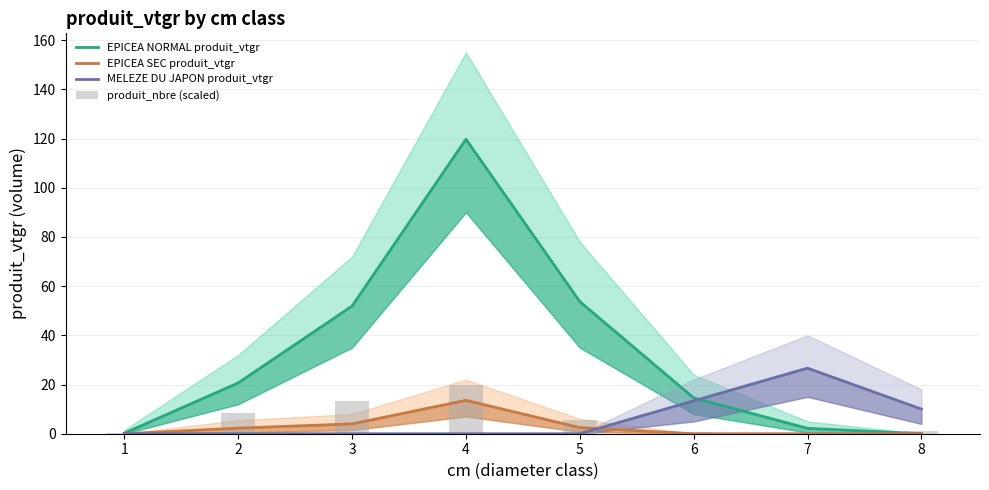

Reading left to right, what are all the values shown in this chart?

EPICEA NORMAL produit_vtgr: 1=0.2	2=20.7	3=51.9	4=119.7	5=53.7	6=14.6	7=2.2	8=0.0
EPICEA SEC produit_vtgr: 1=0.0	2=2.3	3=4.0	4=13.6	5=2.5	6=0.0	7=0.0	8=0.0
MELEZE DU JAPON produit_vtgr: 1=0.0	2=0.0	3=0.0	4=0.0	5=0.0	6=13.4	7=26.7	8=10.0
produit_nbre (scaled): 1=0.3	2=8.4	3=13.4	4=20.0	5=5.5	6=0.8	7=0.1	8=0.9